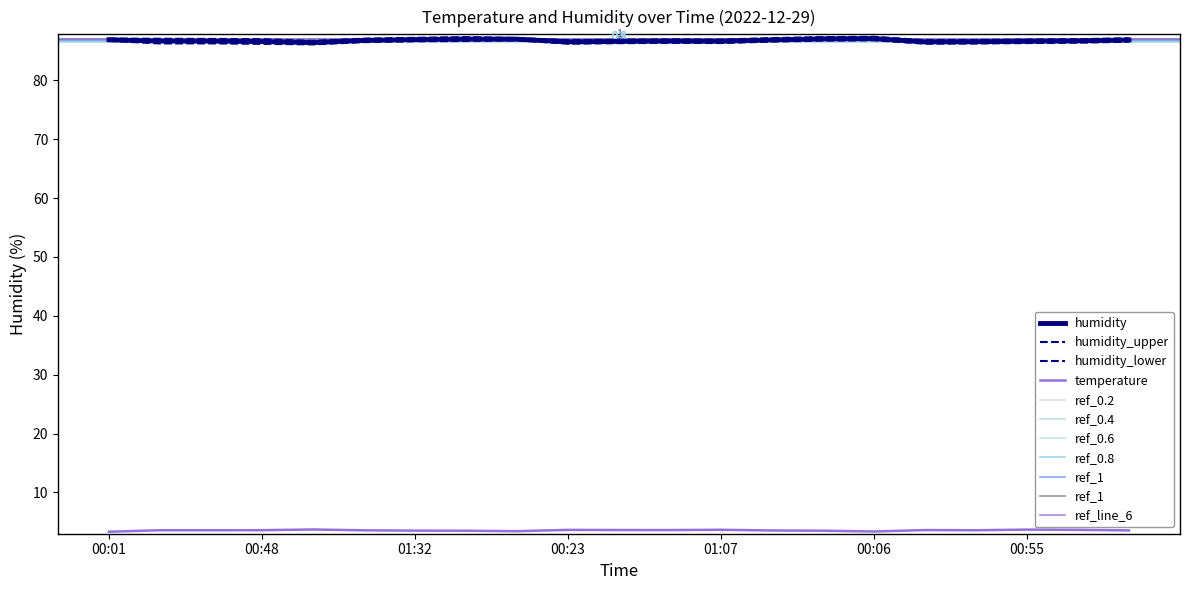

Which series has the largest range (max minus min)?

humidity